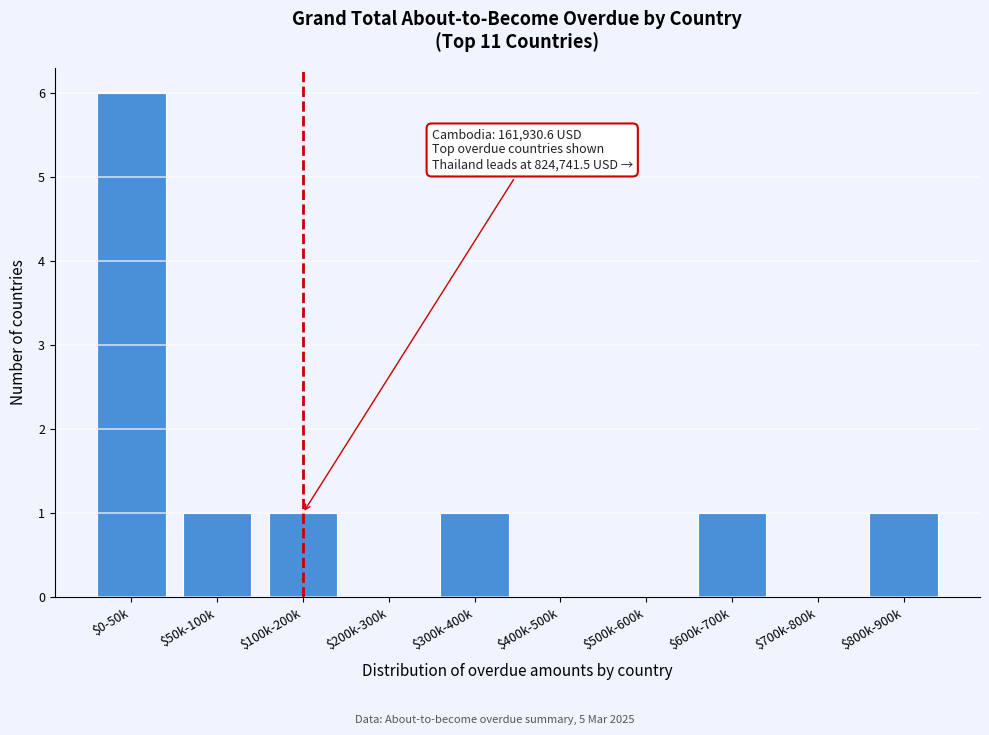

The value at $800k-900k is 2. True or false?

False